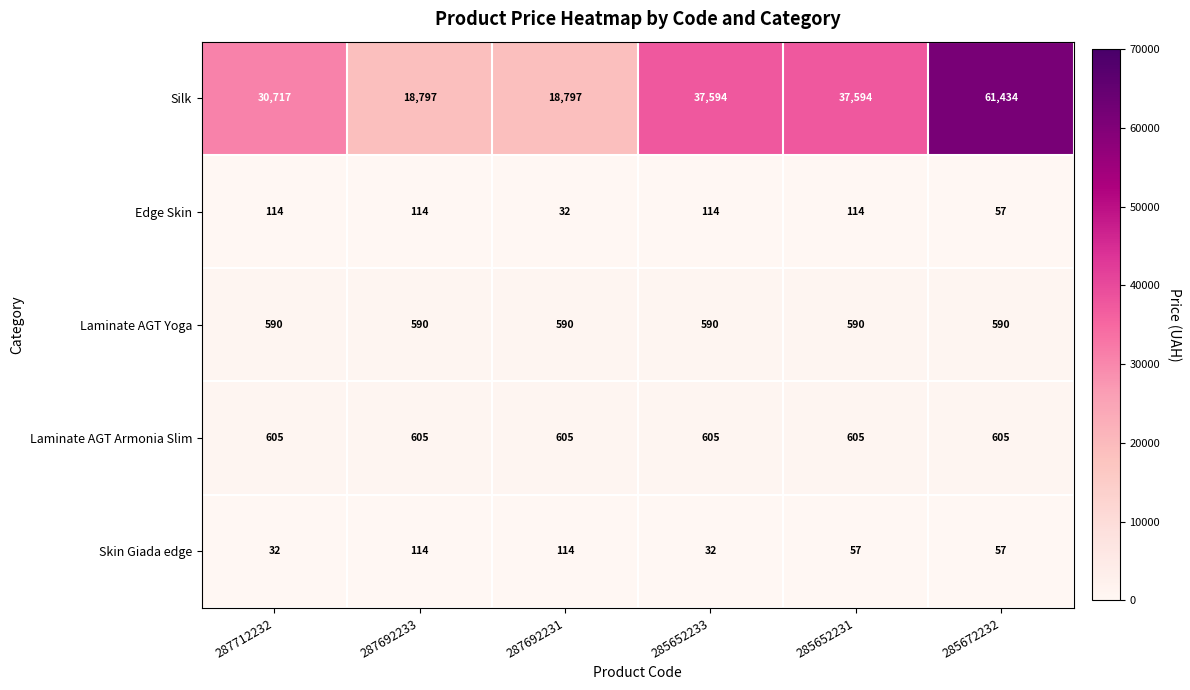

What is the difference between the Silk values at 287692233 and 287712232?

11920